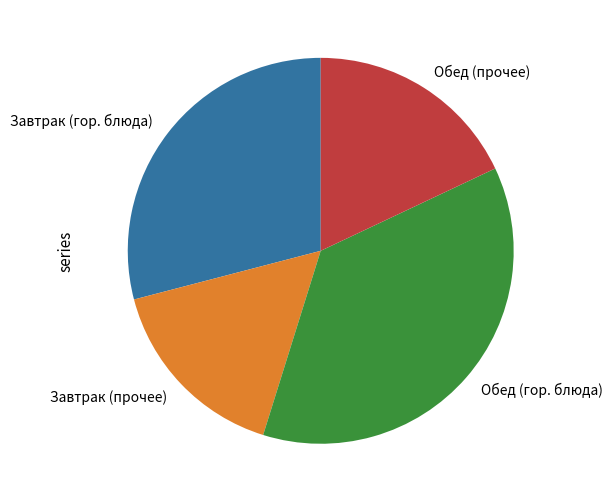

Count the number of slices in the pie.

4